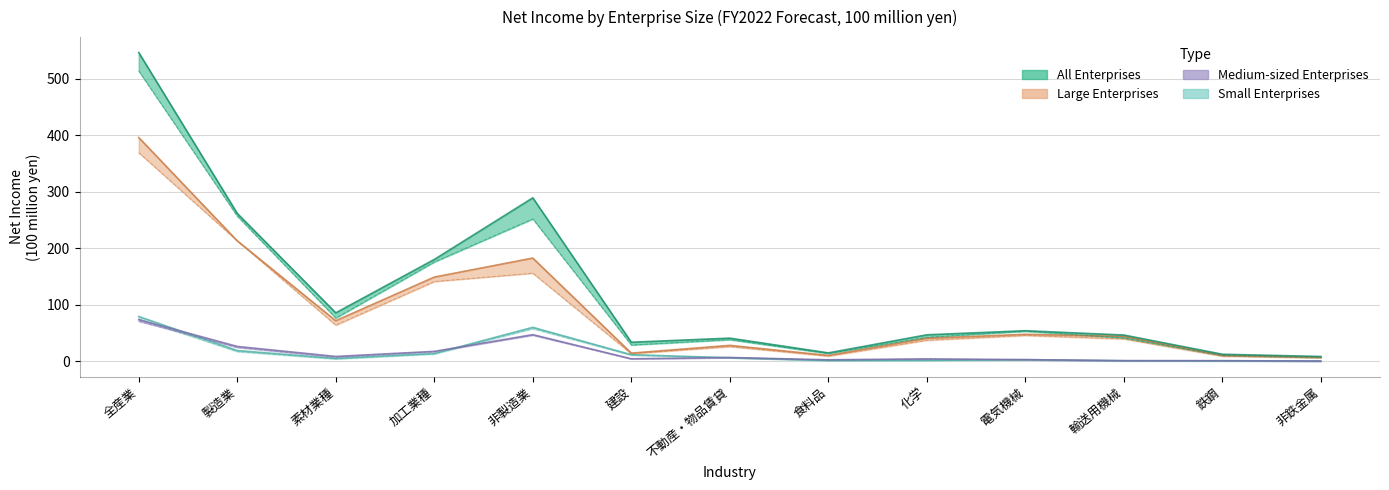

What is the lowest value of the All Enterprises series?

8.6